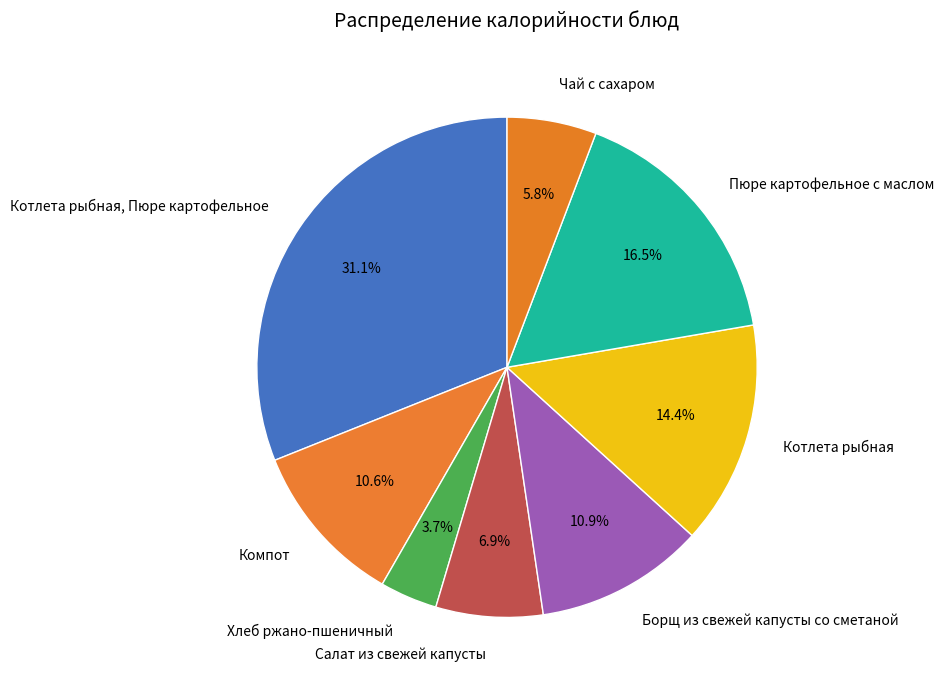

Which slice is the largest?

Котлета рыбная, Пюре картофельное